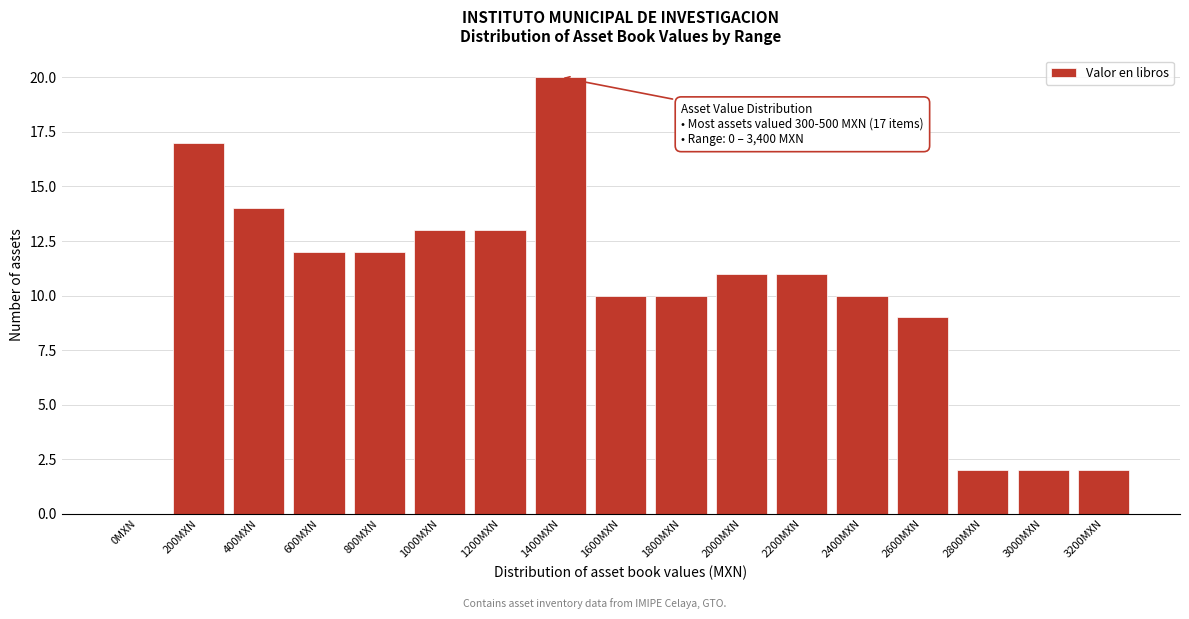

Reading left to right, extract all data points from this chart.

0MXN=0	200MXN=17	400MXN=14	600MXN=12	800MXN=12	1000MXN=13	1200MXN=13	1400MXN=20	1600MXN=10	1800MXN=10	2000MXN=11	2200MXN=11	2400MXN=10	2600MXN=9	2800MXN=2	3000MXN=2	3200MXN=2